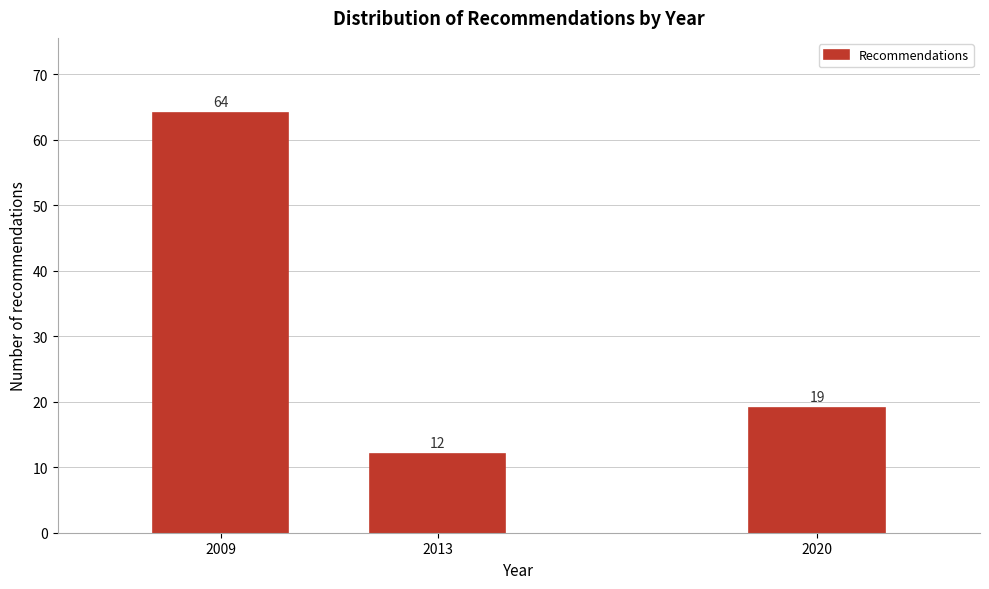

Reading left to right, transcribe all the data shown in this chart.

2009=64	2013=12	2020=19